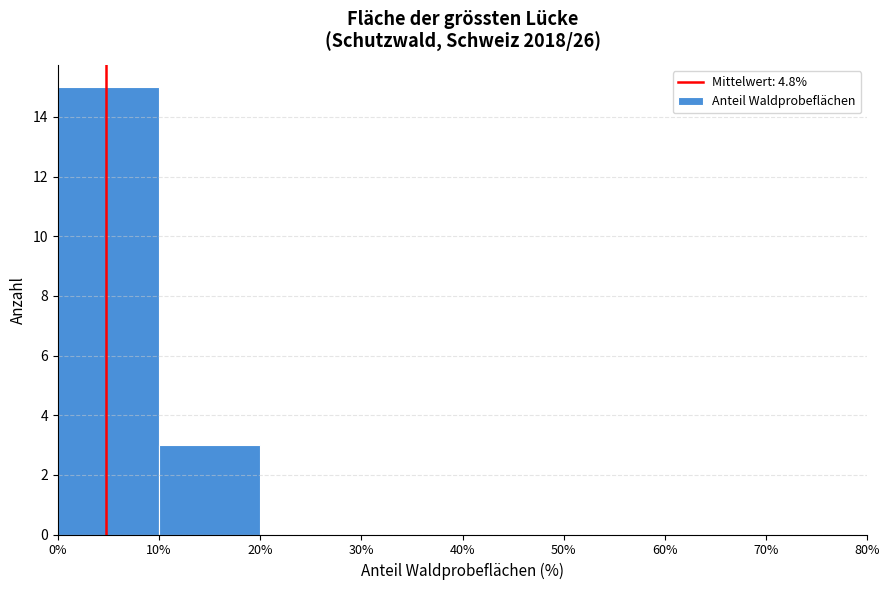

How tall is the bar that spans 10% to 20% on the x-axis? The values are not printed on the chart, so give them approximately, as read against the axis.

3